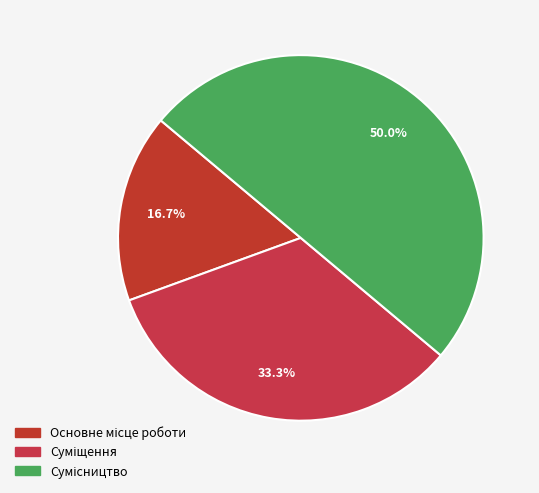

Is the sum of Сумісництво and Основне місце роботи greater than half?

Yes